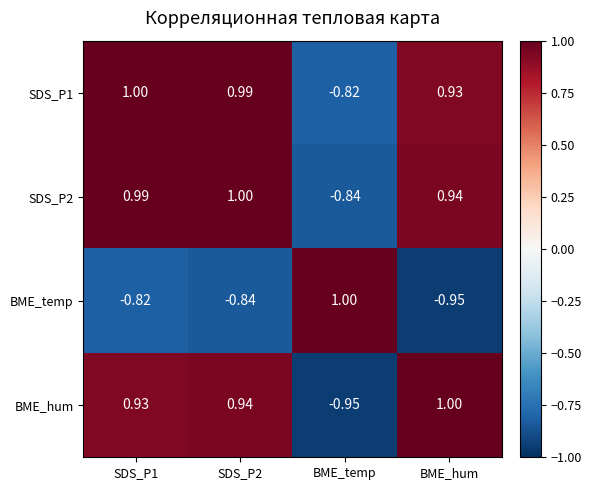

Which series changed the most between SDS_P1 and BME_hum?

BME_temp